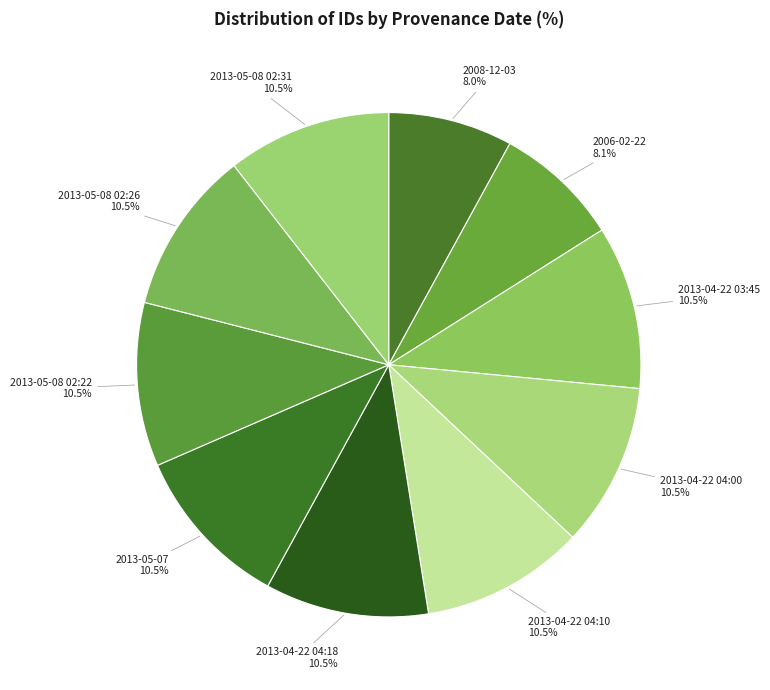

To the nearest percent, what is the combined percentage of 2013-05-08 02:22 and 2013-04-22 04:18?

21%